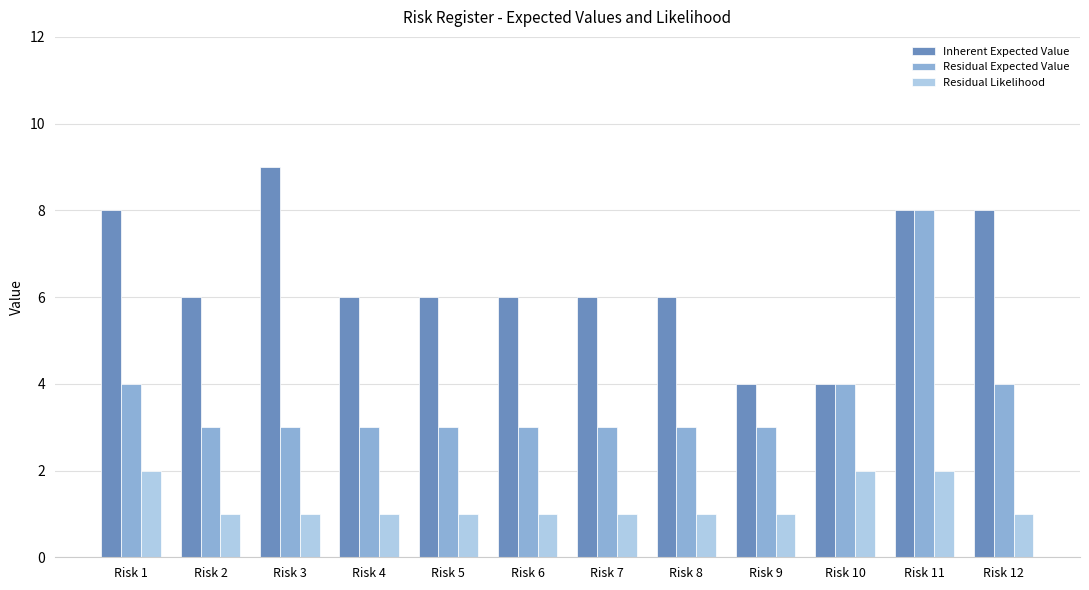

How many groups of bars are there?

12